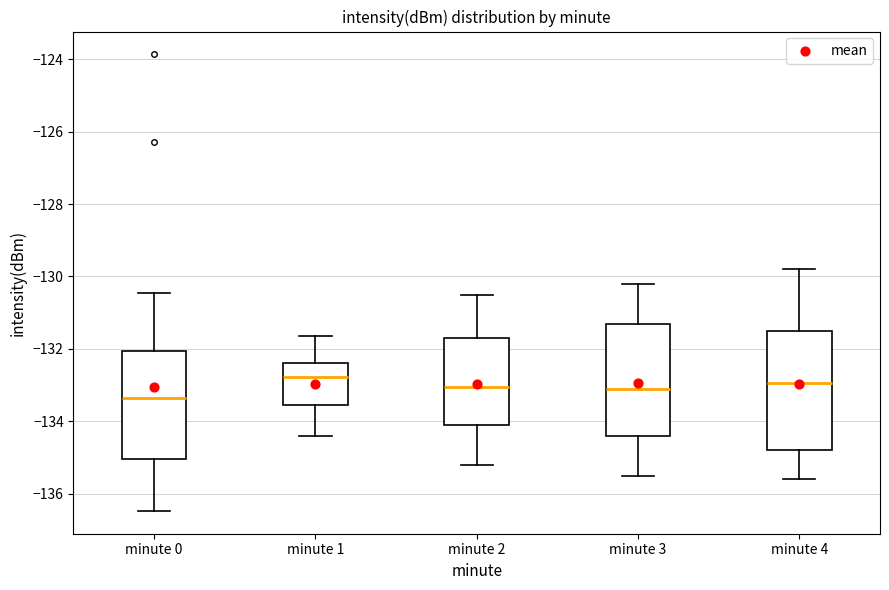

Reading left to right, read every box against the y-axis: the position of its median line, the range the box covers, and the ends of its whiskers. The values are not printed on the chart, so give them approximately, as read against the axis.

minute 0: median -133.4, box -135.0 to -132.0, whiskers -136.4 to -130.4
minute 1: median -132.8, box -133.6 to -132.4, whiskers -134.4 to -131.6
minute 2: median -133.0, box -134.0 to -131.6, whiskers -135.2 to -130.4
minute 3: median -133.0, box -134.4 to -131.2, whiskers -135.4 to -130.2
minute 4: median -133.0, box -134.8 to -131.4, whiskers -135.6 to -129.8